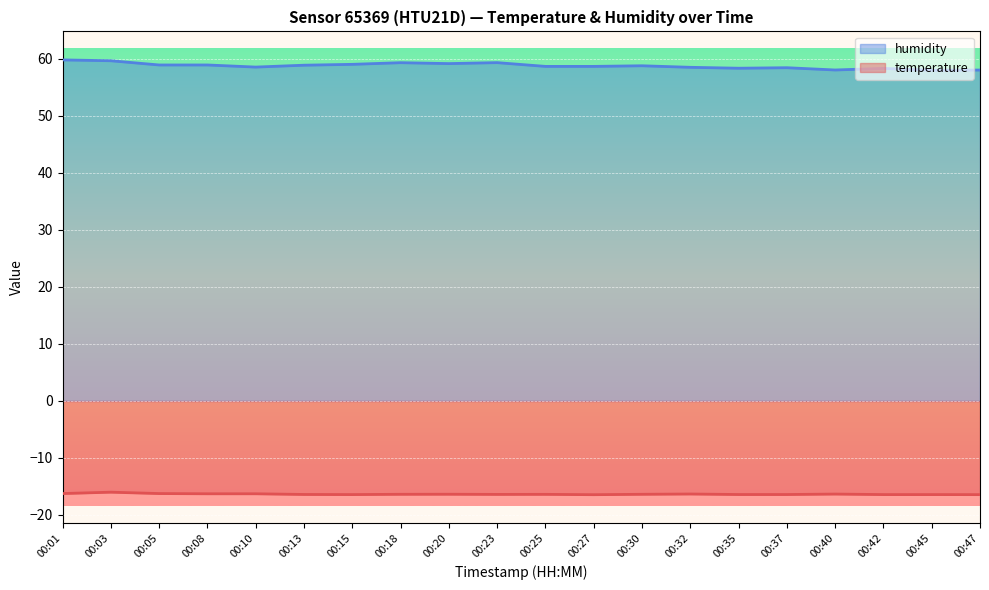

How many interior local valleys does the temperature series have?

3